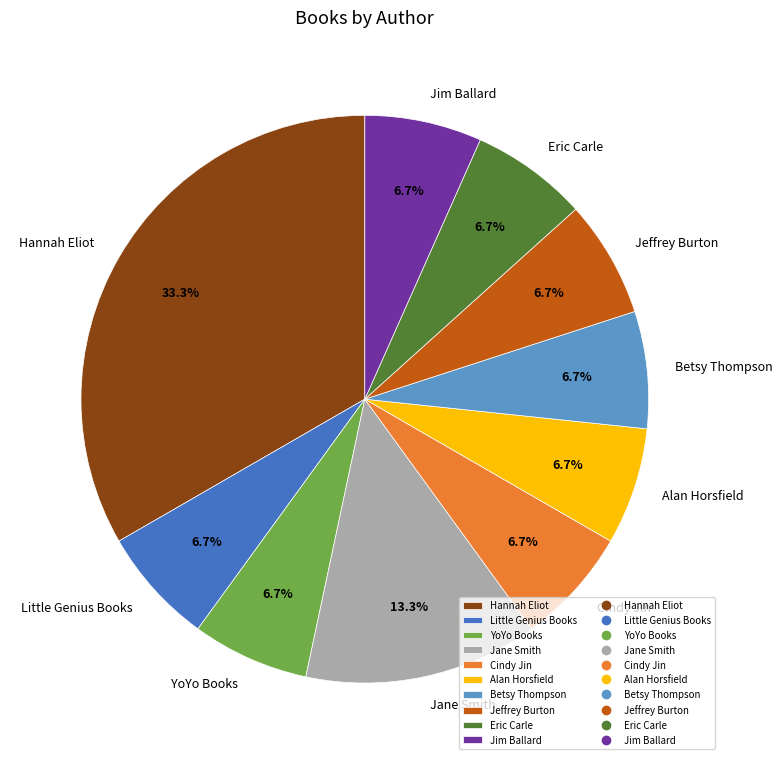

Count the number of slices in the pie.

10